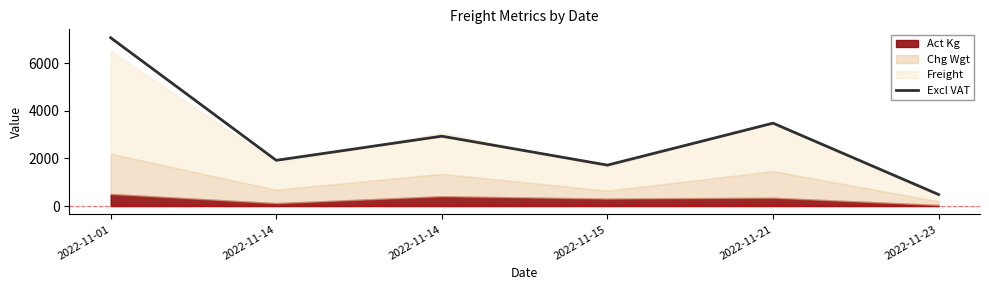

Which has a higher value, 2022-11-23 or 2022-11-21?

2022-11-21